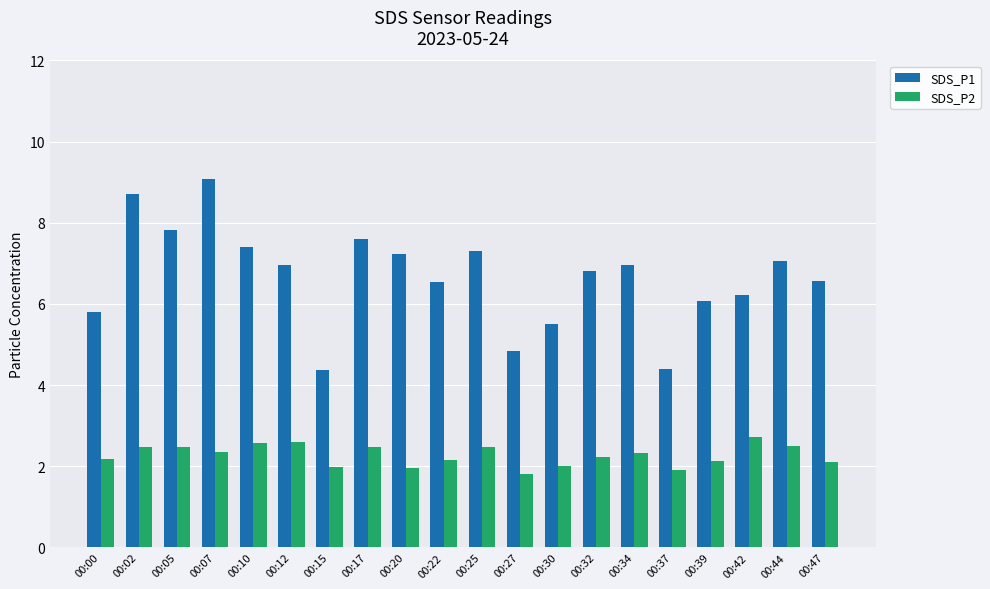

How many groups of bars are there?

20